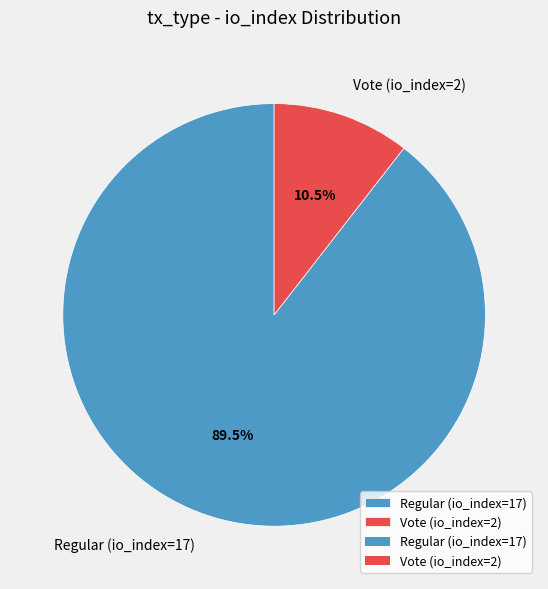

Between Vote (io_index=2) and Regular (io_index=17), which is larger?

Regular (io_index=17)